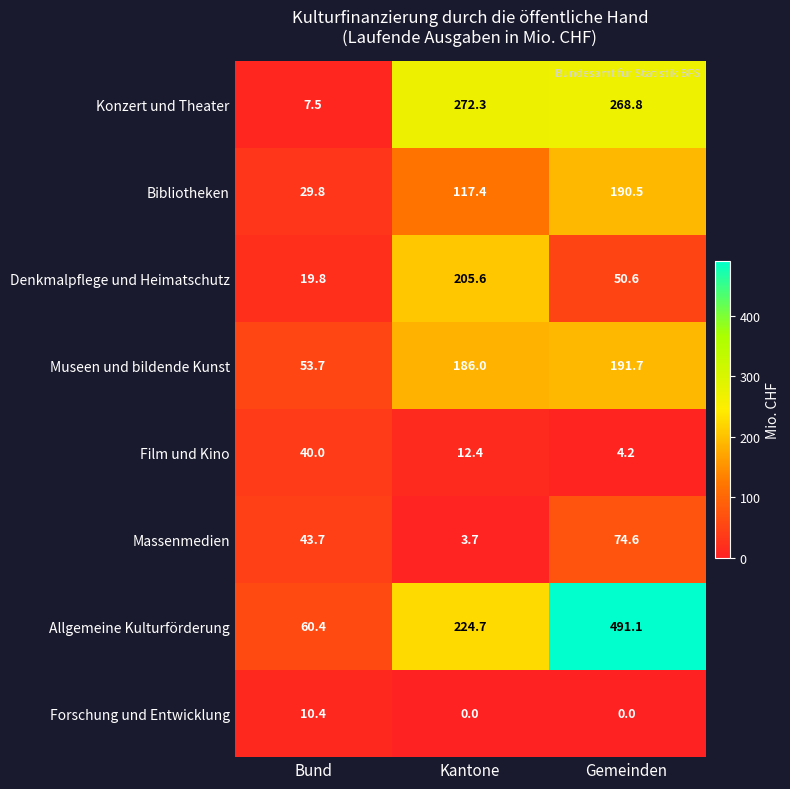

What is the greatest value displayed?

491.1